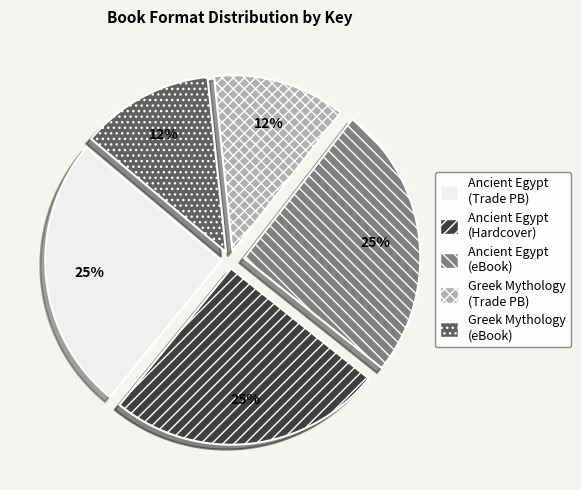

True or false: Ancient Egypt (eBook) accounts for 19% of the total.

False